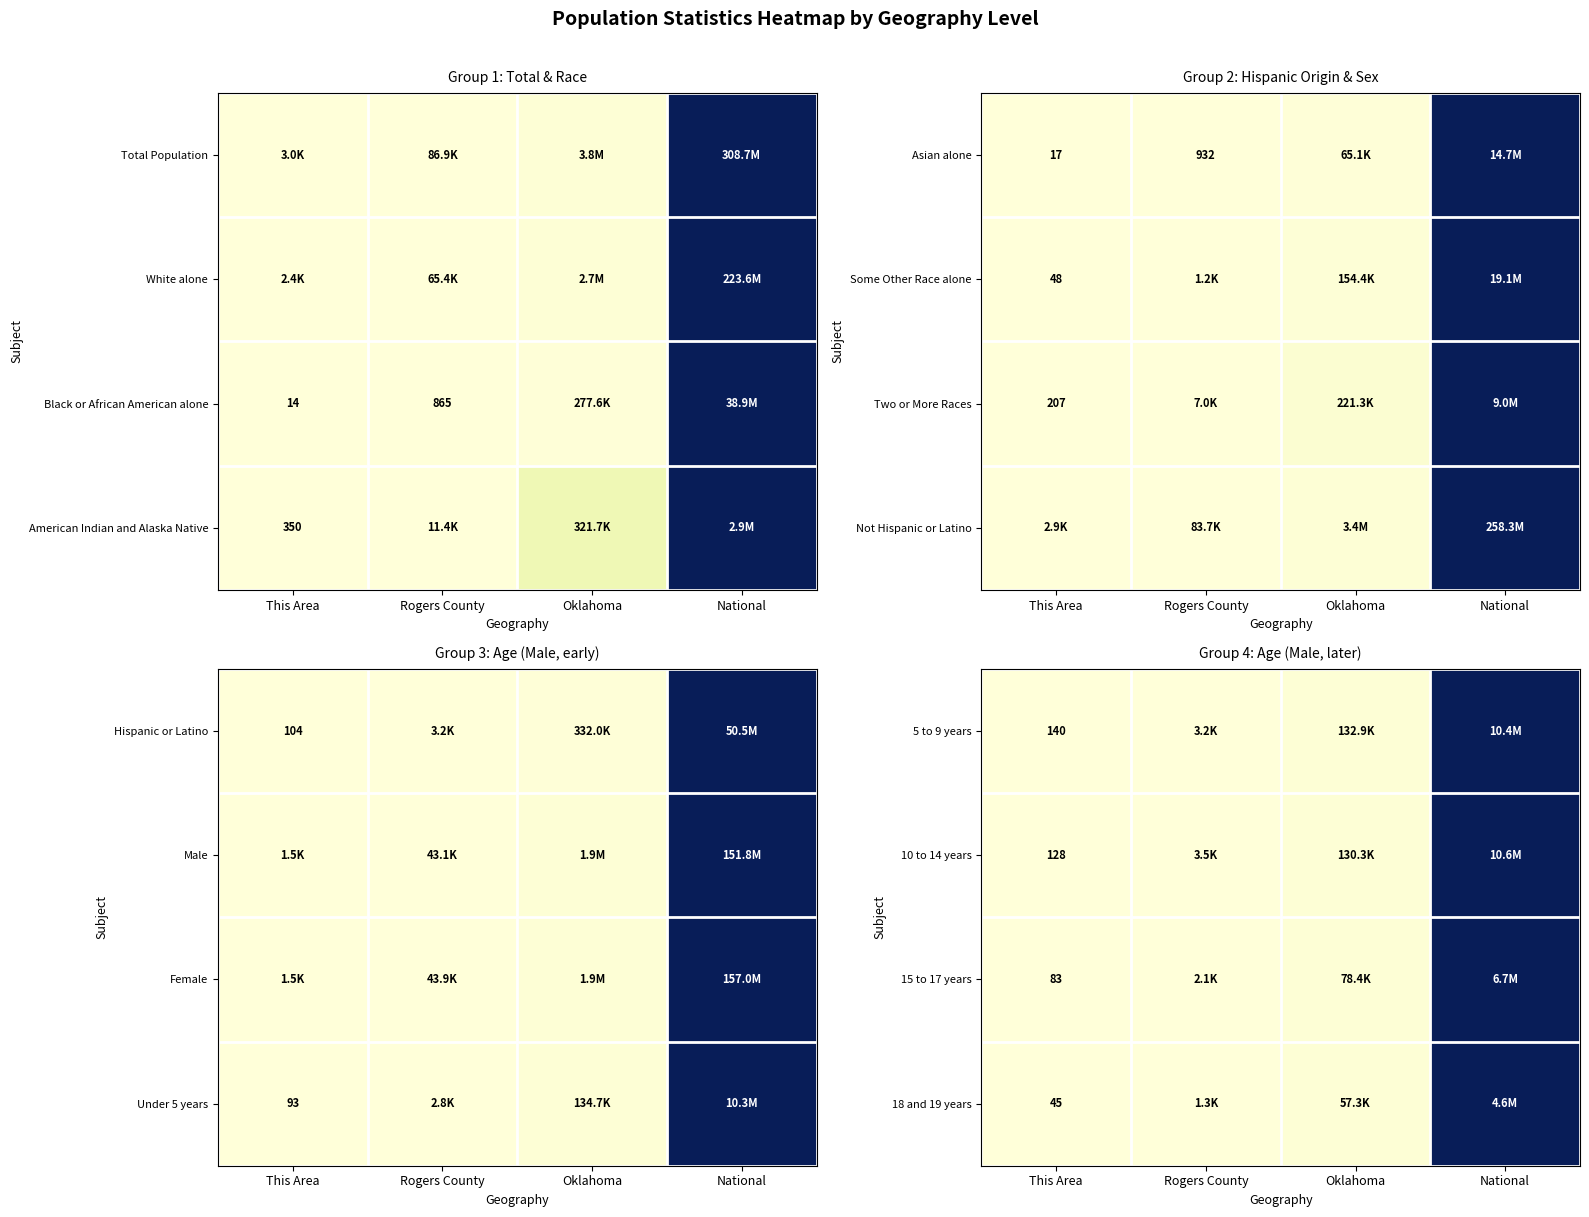

The value of 15 to 17 years at Rogers County is 0.0. True or false?

False